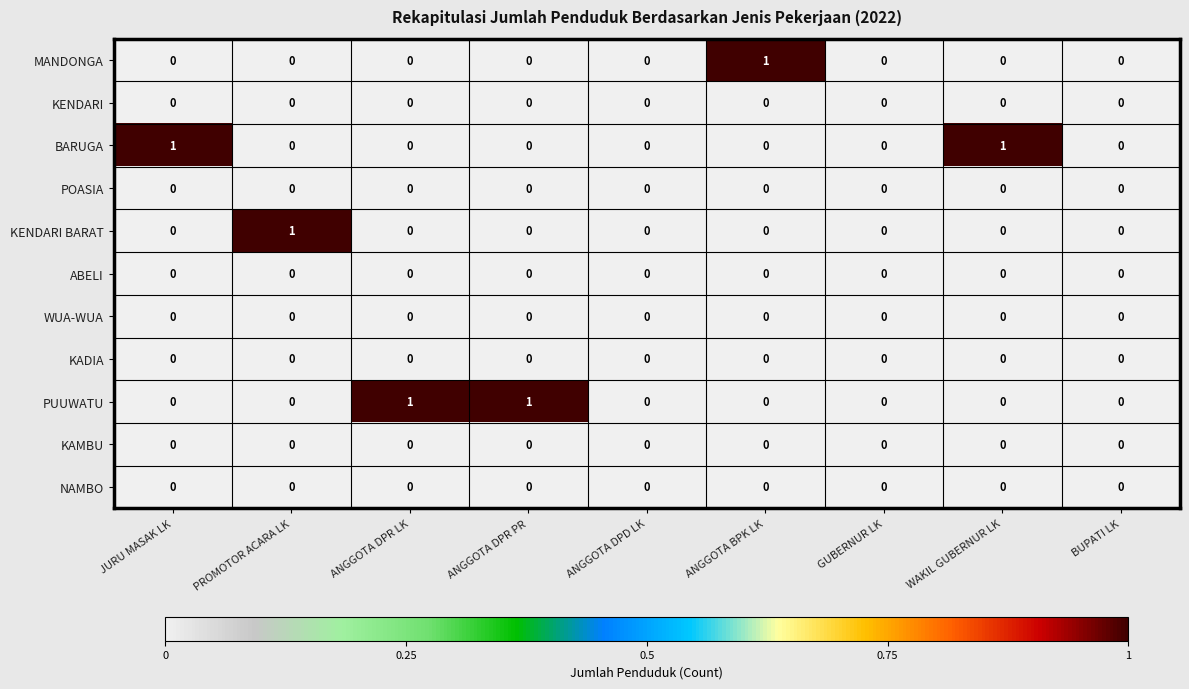

True or false: BARUGA has a value of 1 at ANGGOTA BPK LK.

False